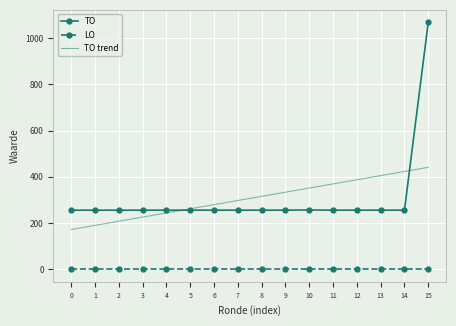

What is the sum of all TO trend values?

4909.0